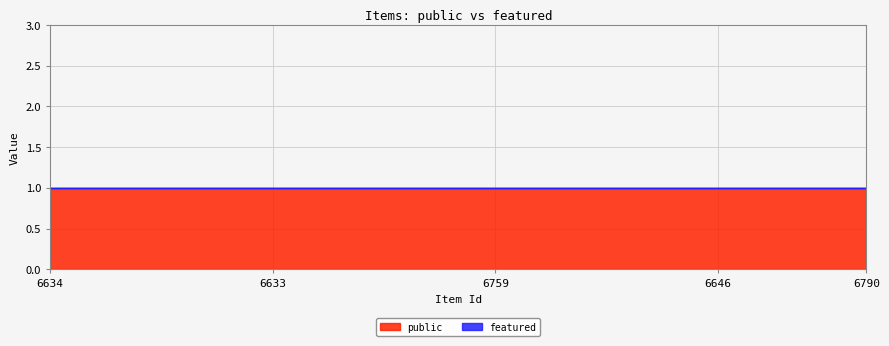

How many lines are shown in the chart?

2